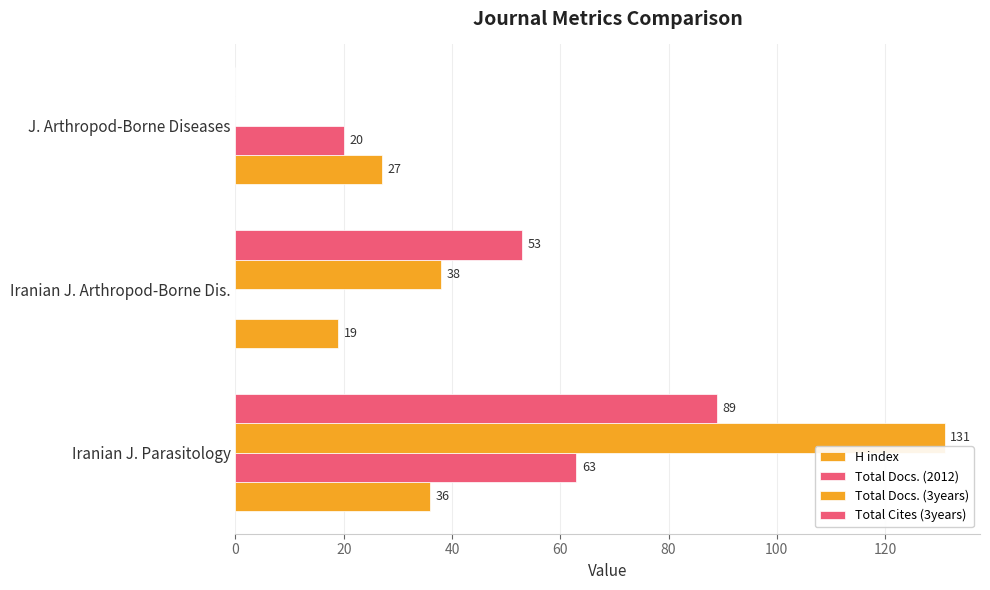

How many values in Total Cites (3years) are above zero?

2